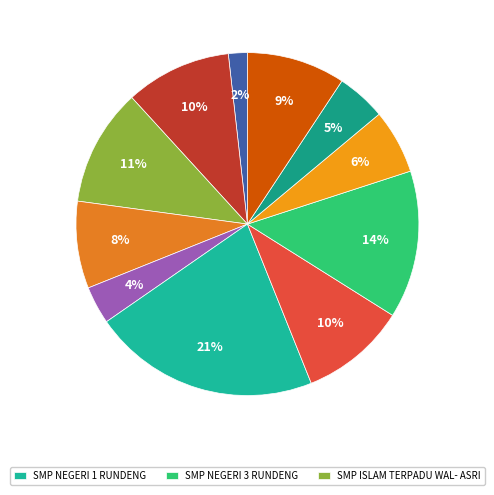

Count the number of slices in the pie.

11